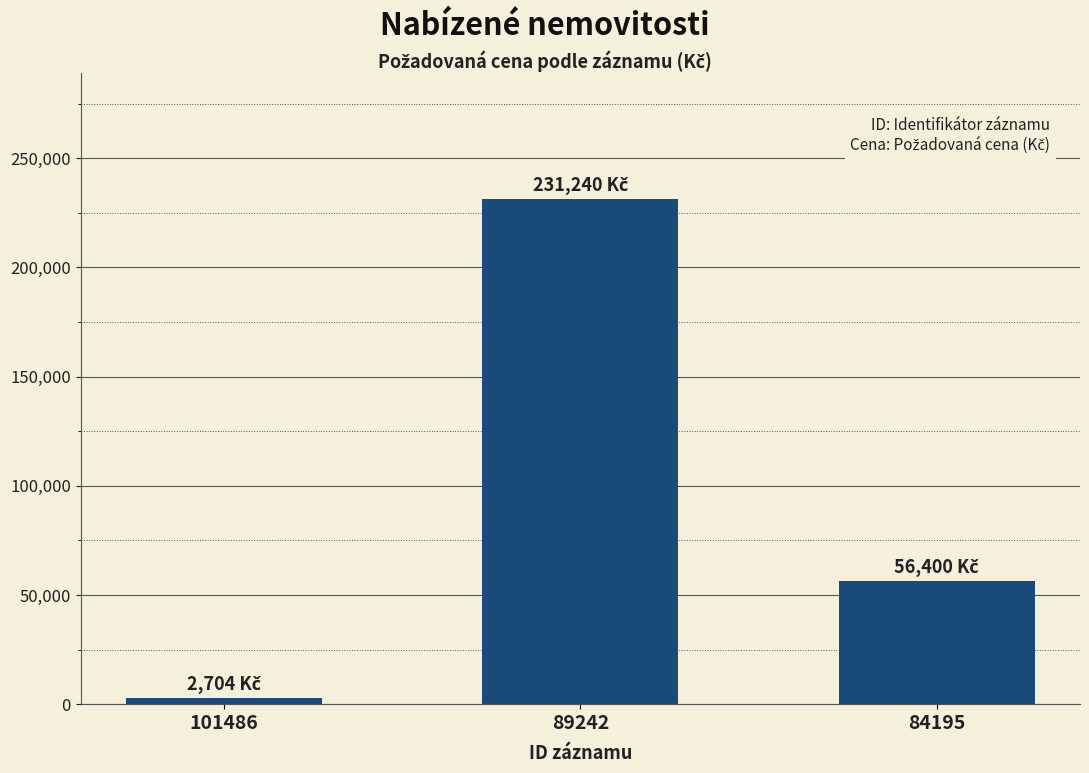

Read the value at 84195, to the nearest 100.

56400